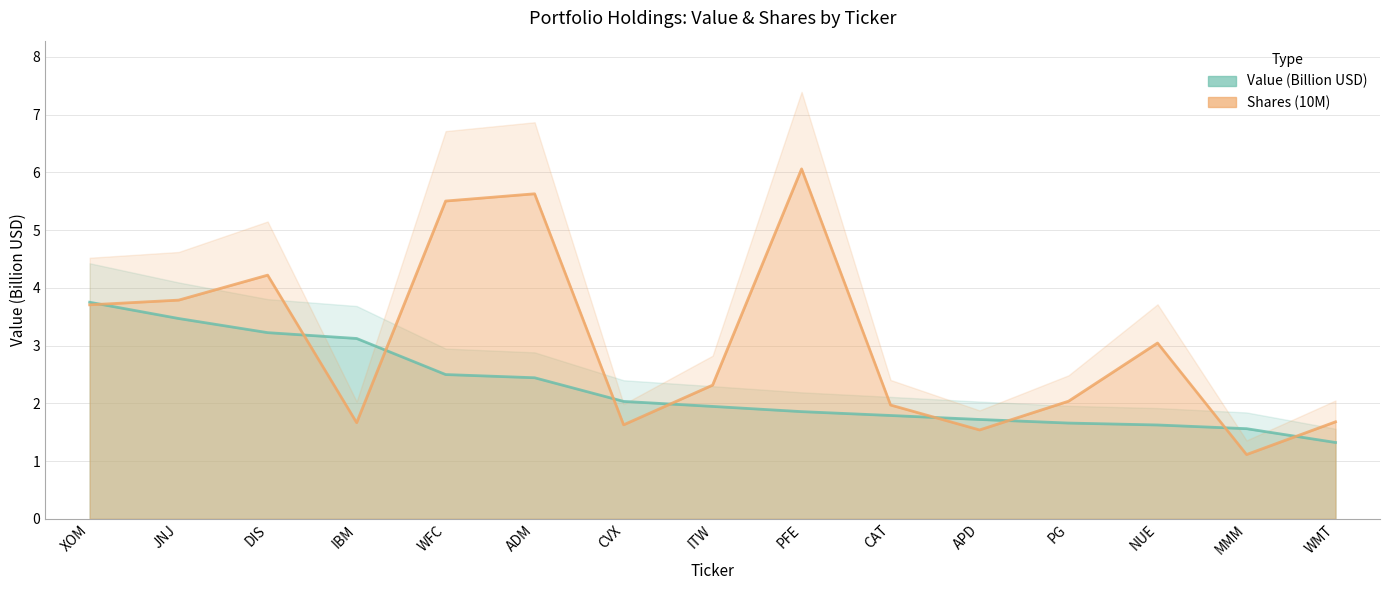

Where is the first local maximum for Shares?

DIS